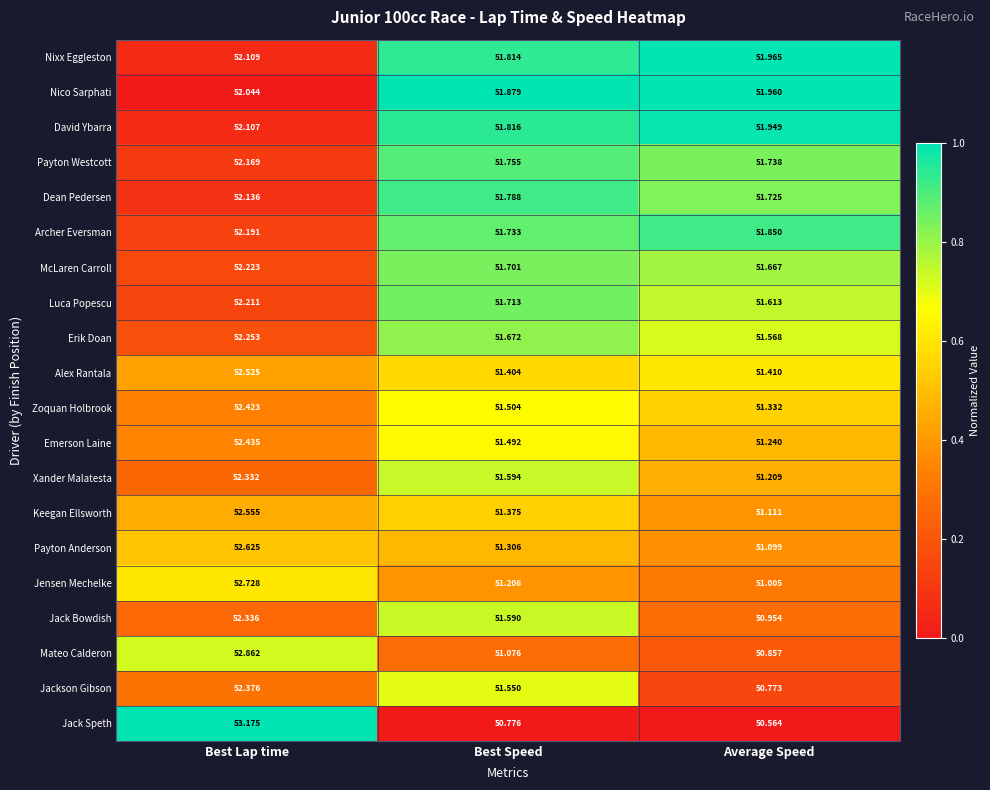

At which label is Archer Eversman closest to 51?

Best Speed